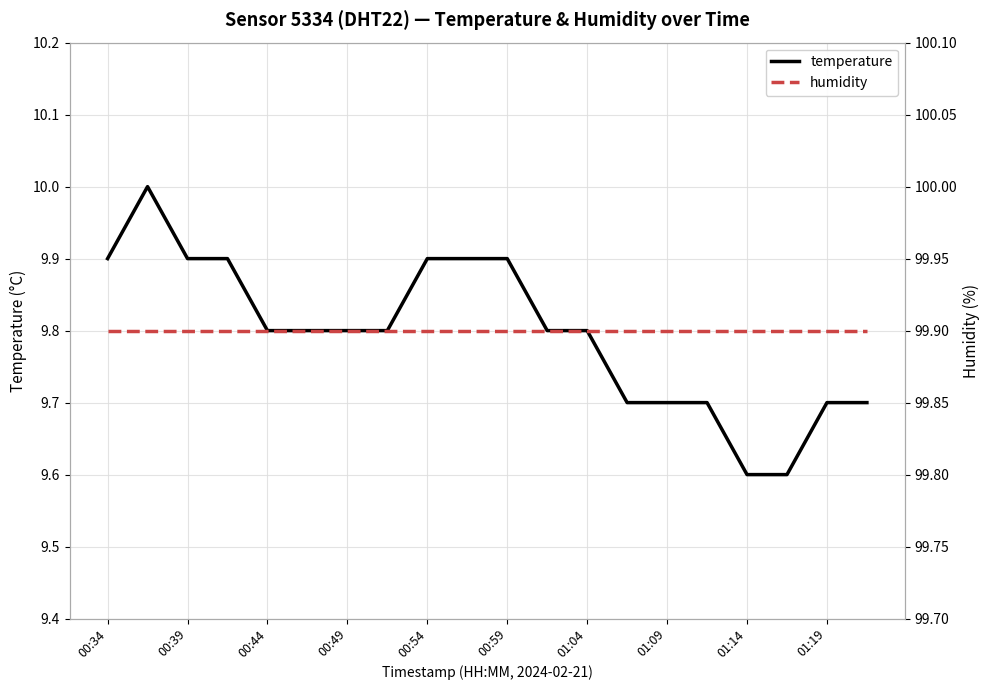

What is the difference between the maximum and minimum values in the temperature series?

0.4